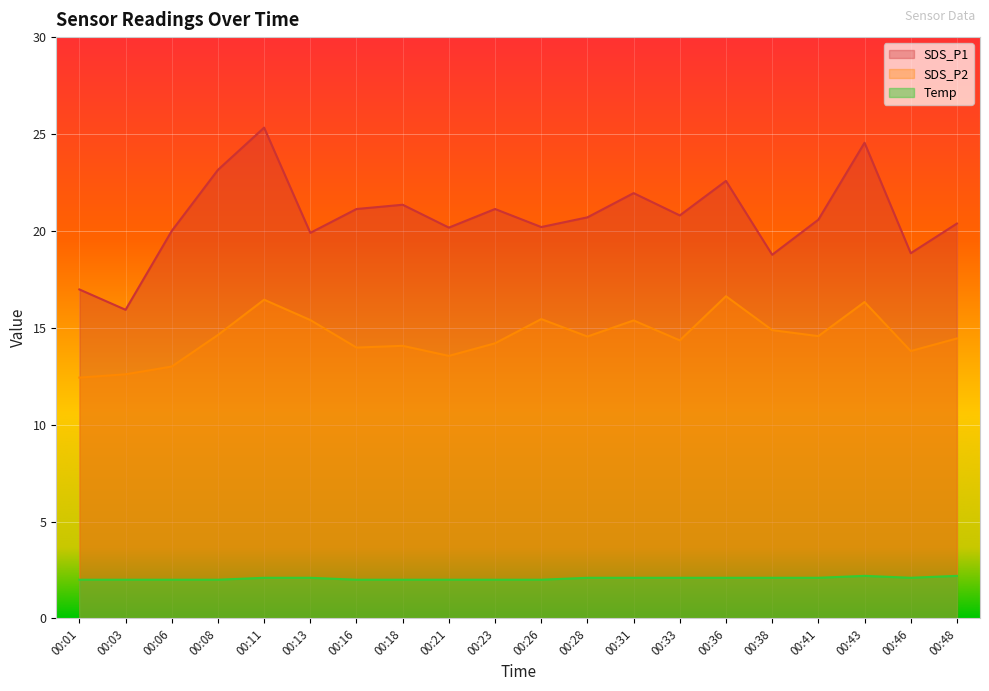

What is the value of the SDS_P1 point at the 5th from the left?

25.3